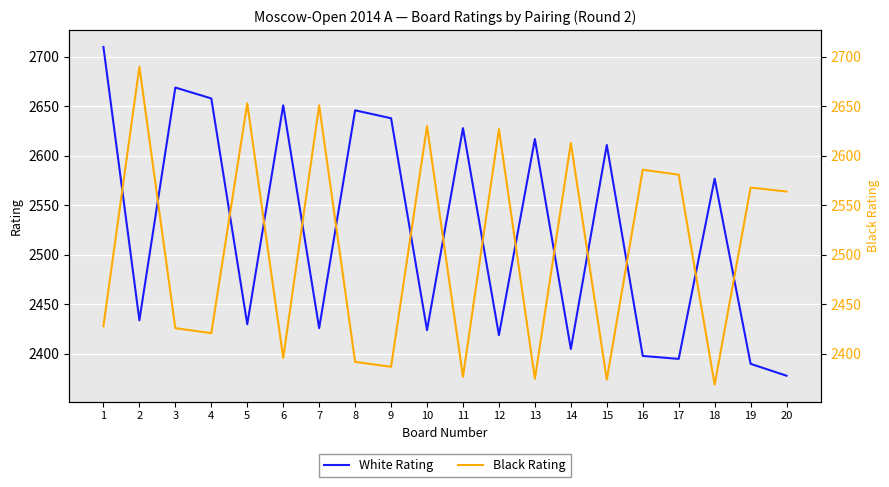

True or false: White Rating has a value of 4223 at 3.

False